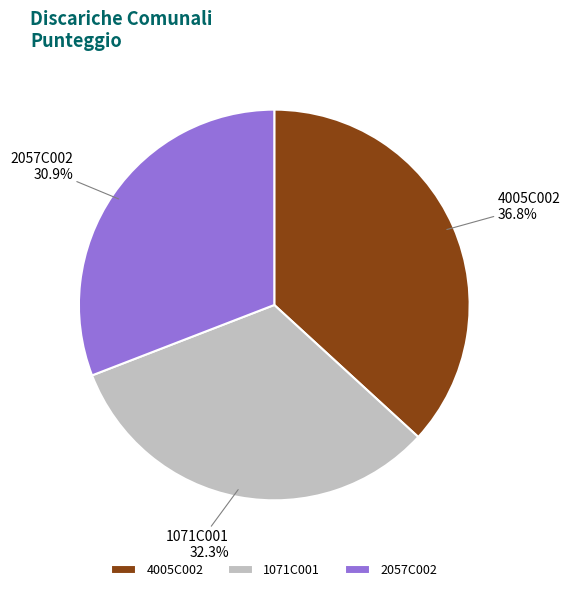

Which has a higher value, 1071C001 or 4005C002?

4005C002